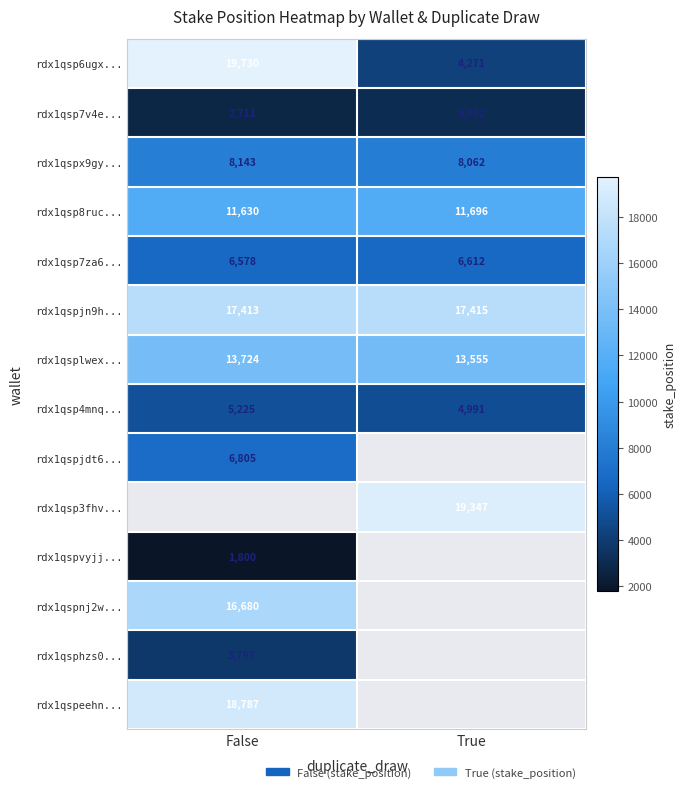

True or false: rdx1qsp3fhv... has a value of 7867.4 at True.

False